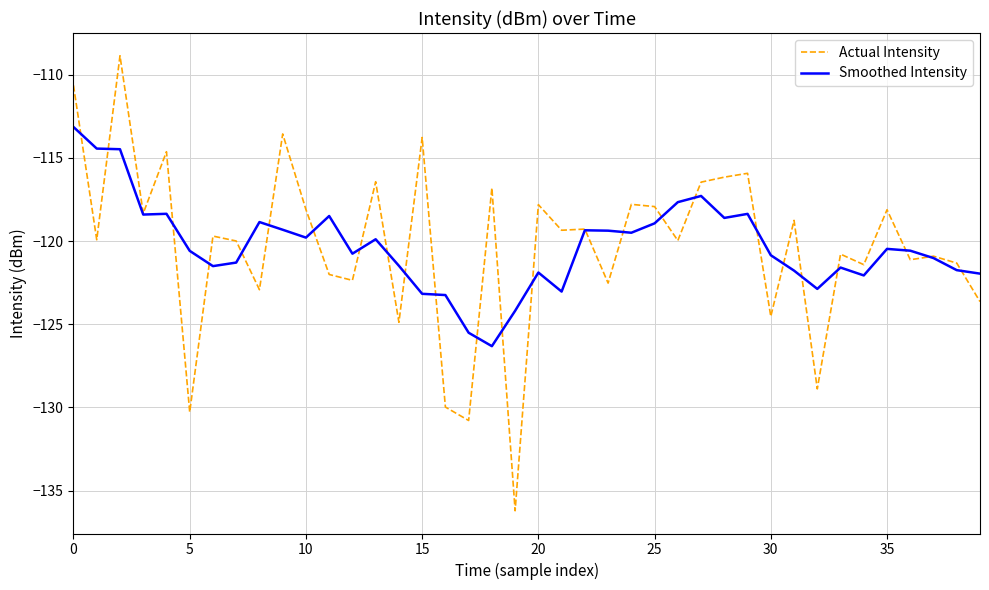

Rank the series by their maximum value, from highest to lowest.

Actual Intensity, Smoothed Intensity